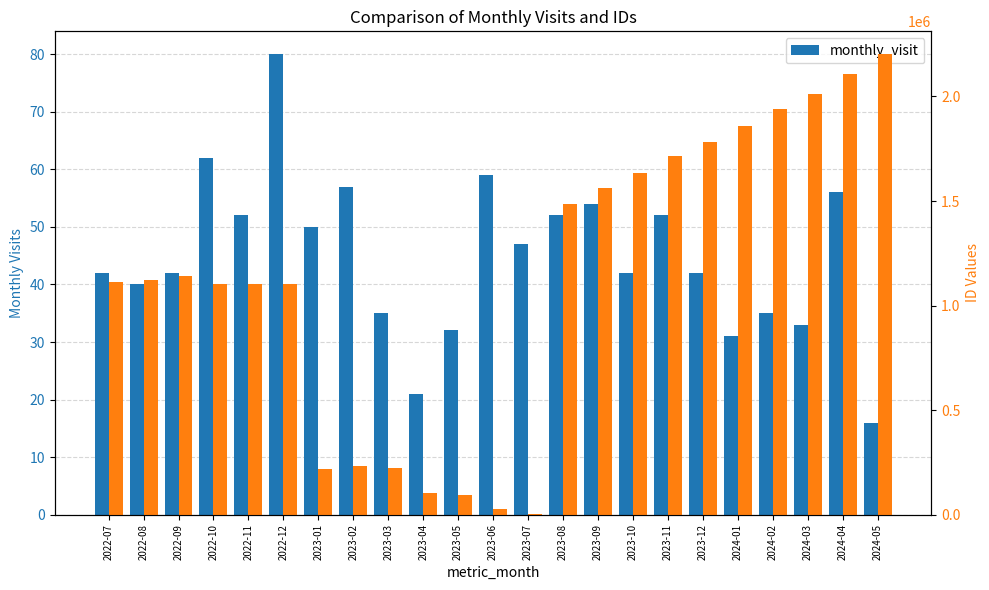

What is the average value?

45